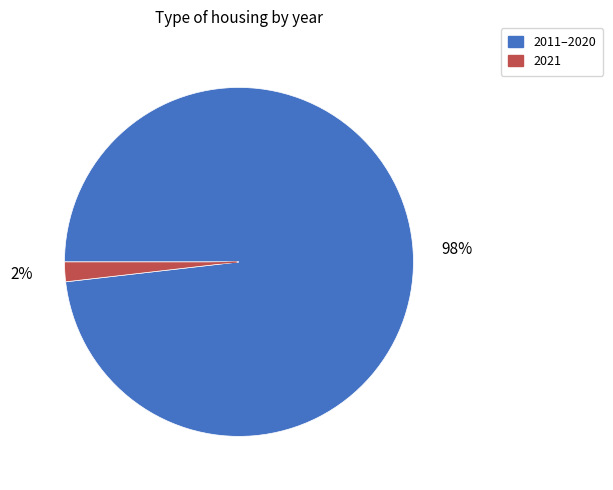

Is there any slice that represents more than half of the pie?

Yes